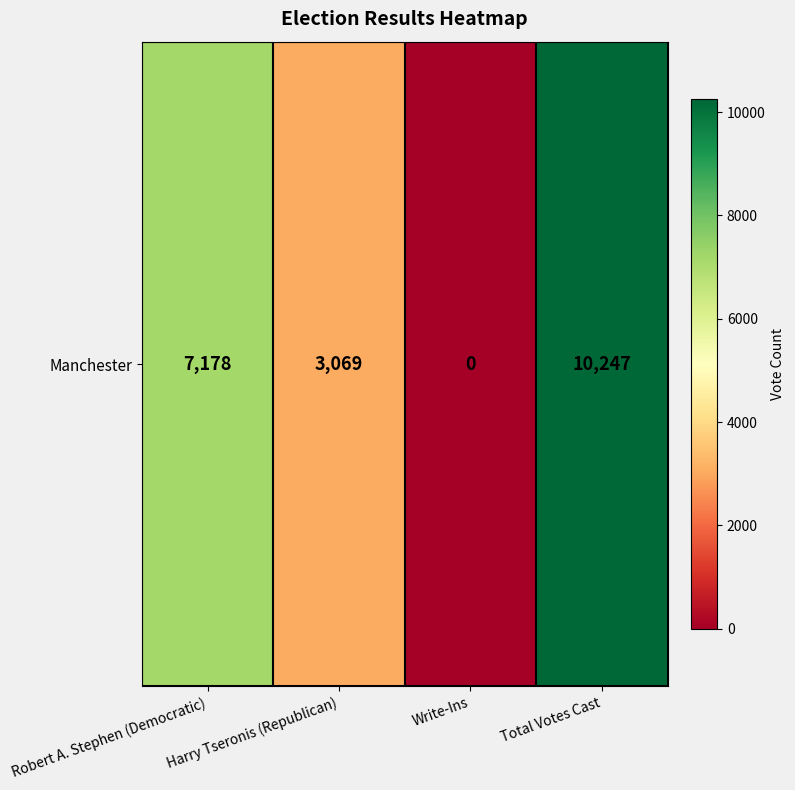

What is the sum of the values at Total Votes Cast and Robert A. Stephen (Democratic)?

17425